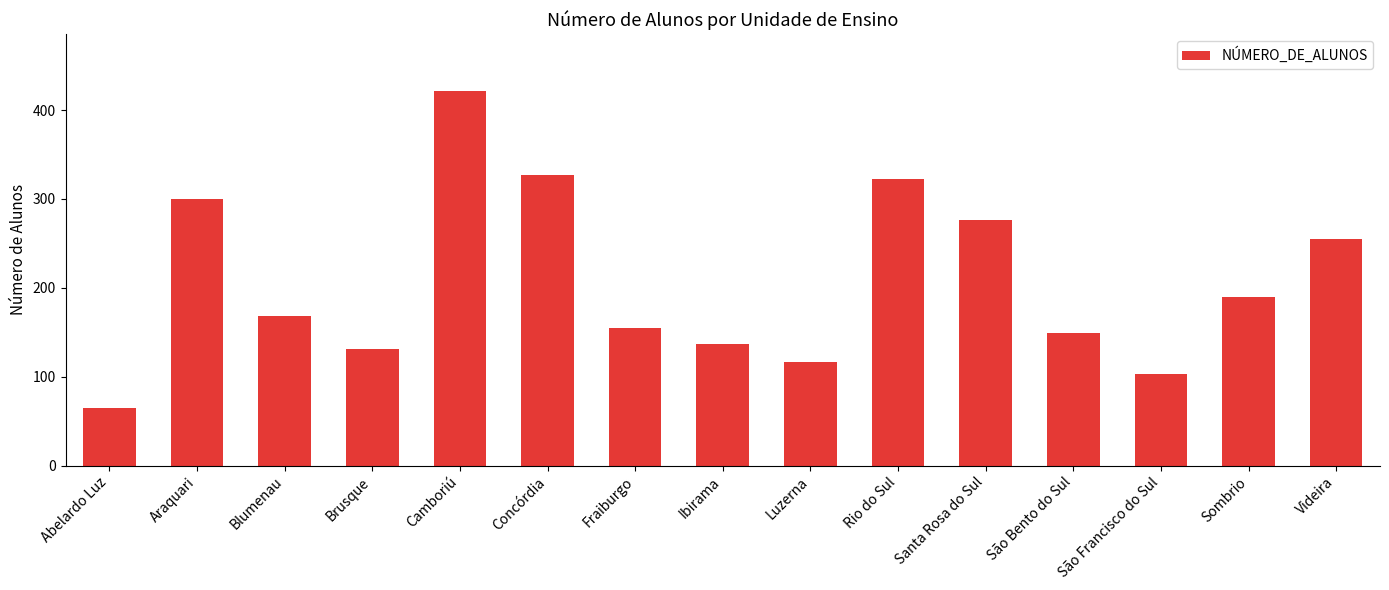

Reading right to left, extract all data points from this chart.

255	190	103	149	276	323	117	137	155	327	422	131	168	300	65